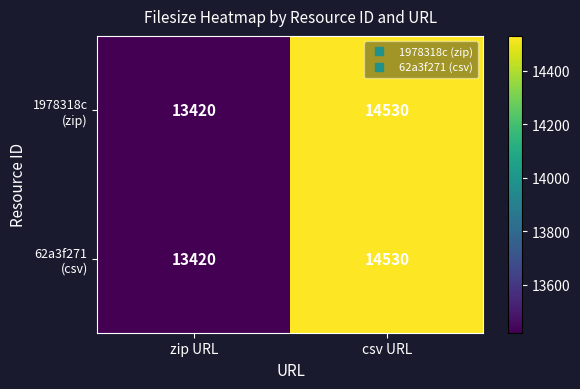

What is the greatest value displayed?

14530